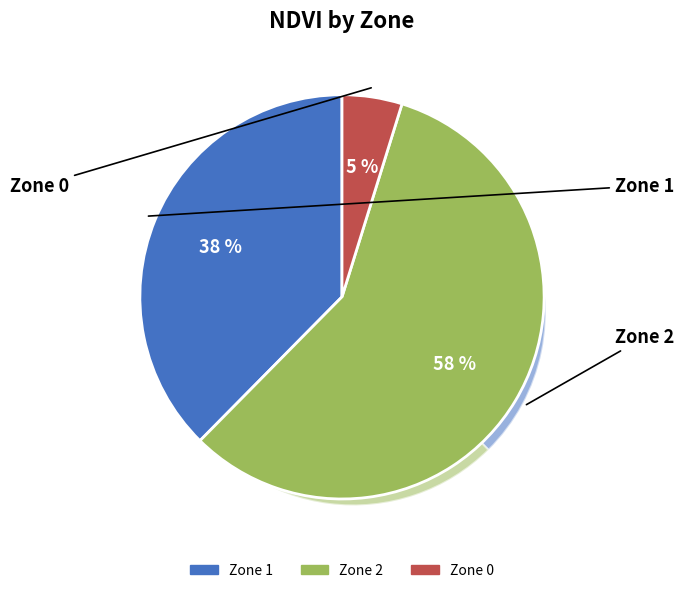

Does Zone 2 represent more than half of the total?

Yes